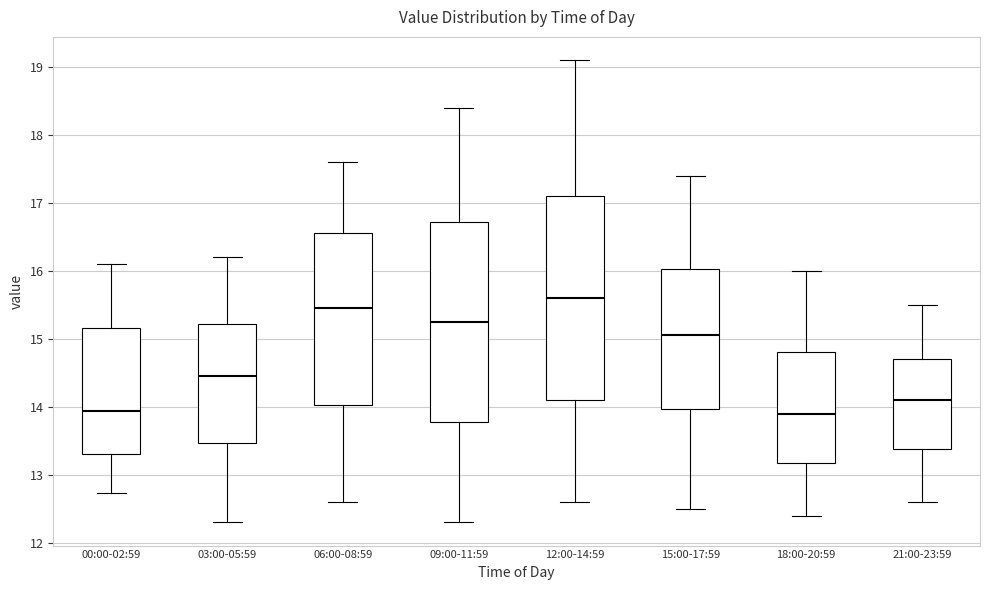

Where does the lower whisker of the box for 09:00-11:59 end on the y-axis? The values are not printed on the chart, so give them approximately, as read against the axis.

12.3